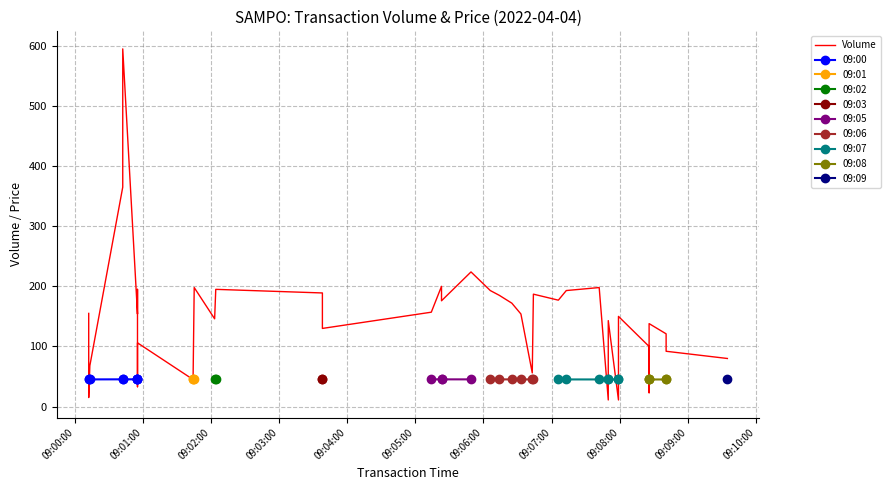

What is the lowest value of the 09:06 series?

45.2